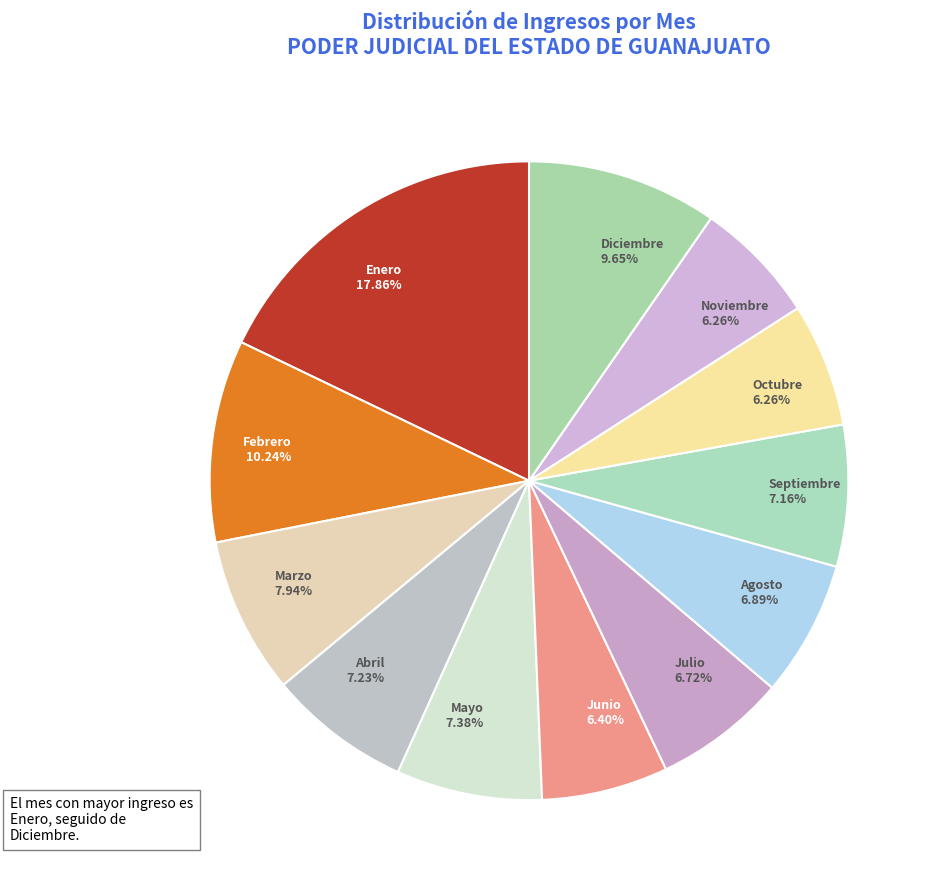

How many segments does this pie chart have?

12